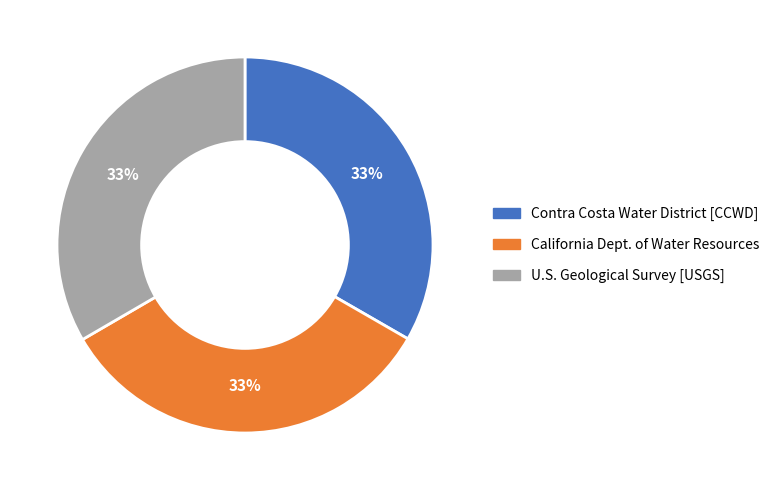

To the nearest percent, what is the average slice percentage?

33%